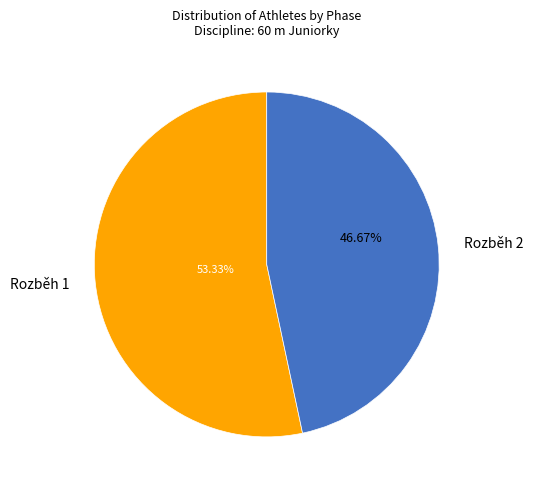

Which slice represents more than half of the pie?

Rozběh 1